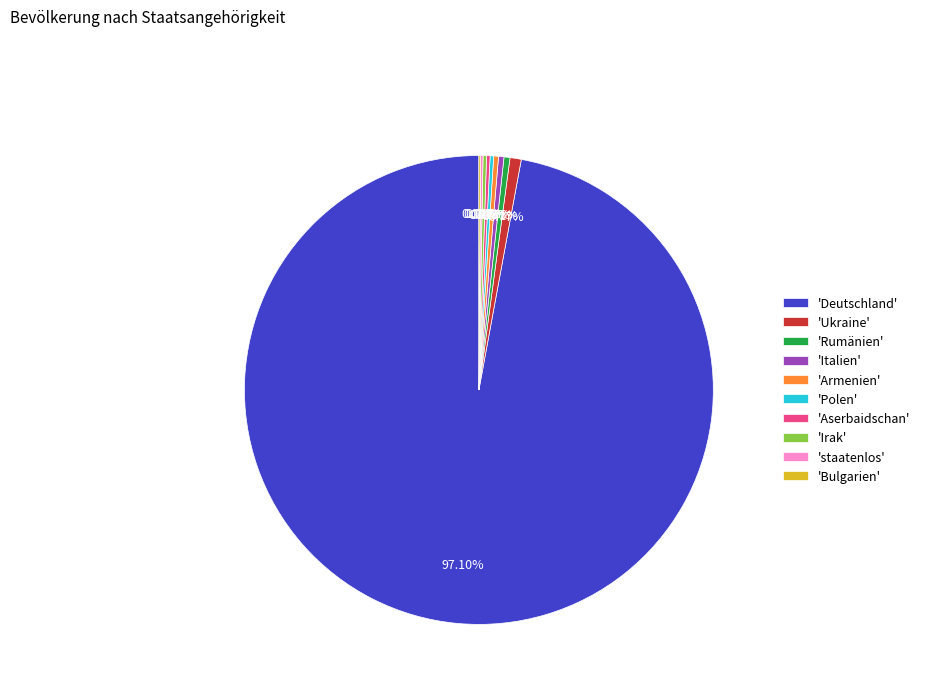

What is the largest slice in the pie chart?

'Deutschland'